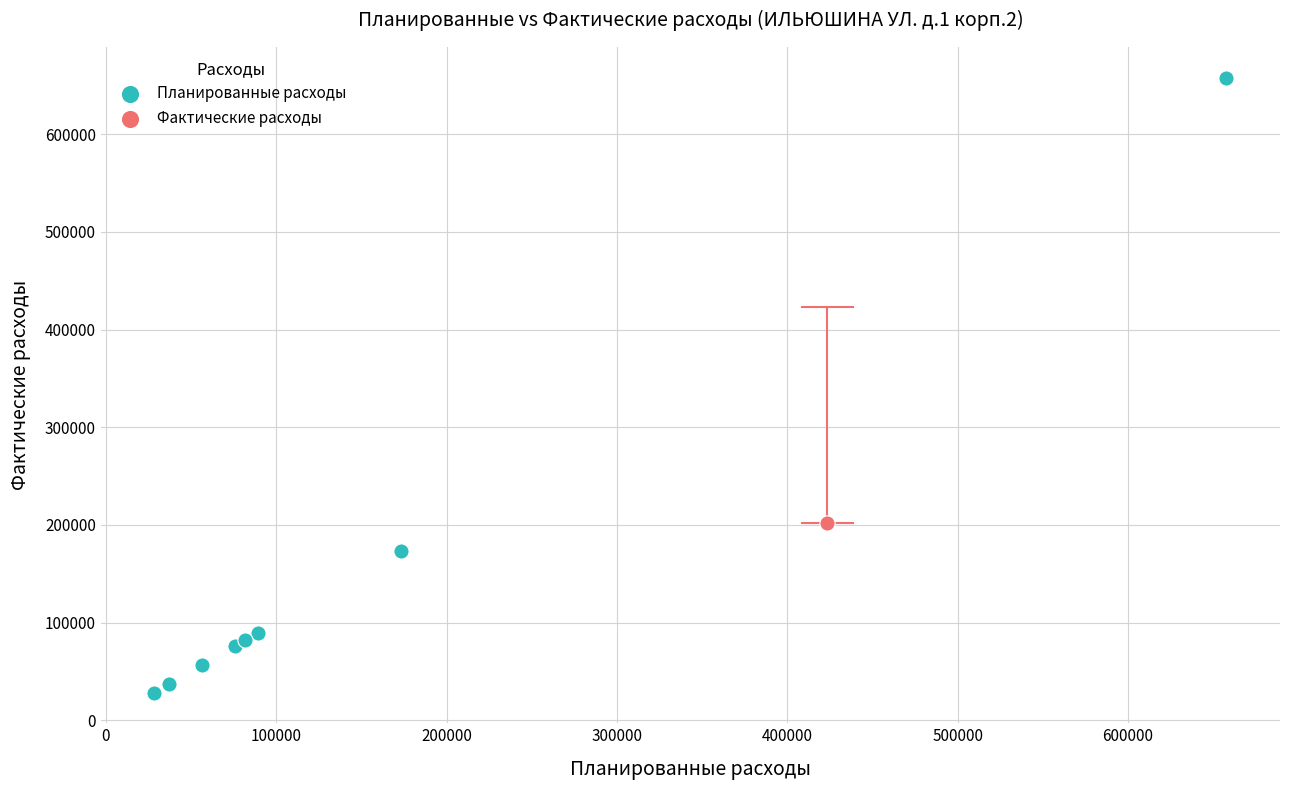

What are all the series names shown in the legend?

Планированные расходы, Фактические расходы